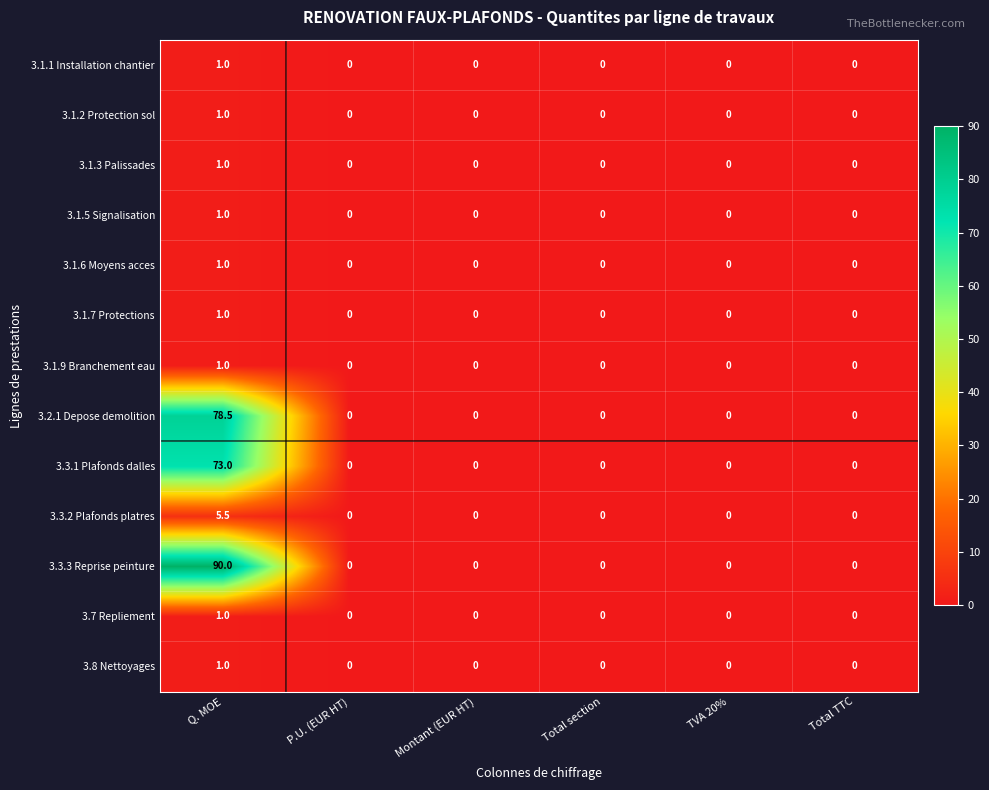

What is the sum of all 3.1.1 Installation chantier values?

1.0